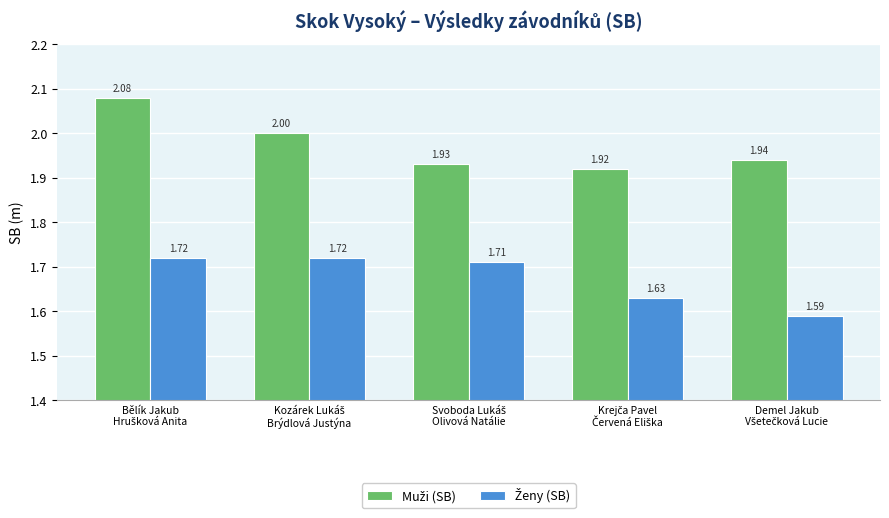

At how many categories does at least one series exceed 1?

5